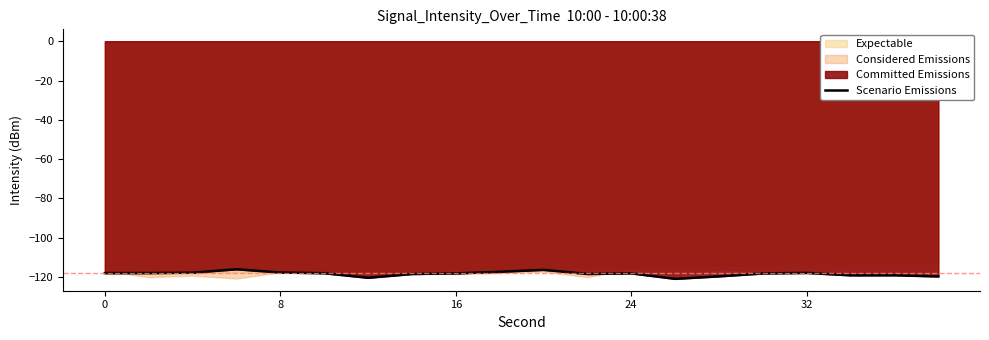

What is the highest value of the Scenario Emissions series?

-116.0